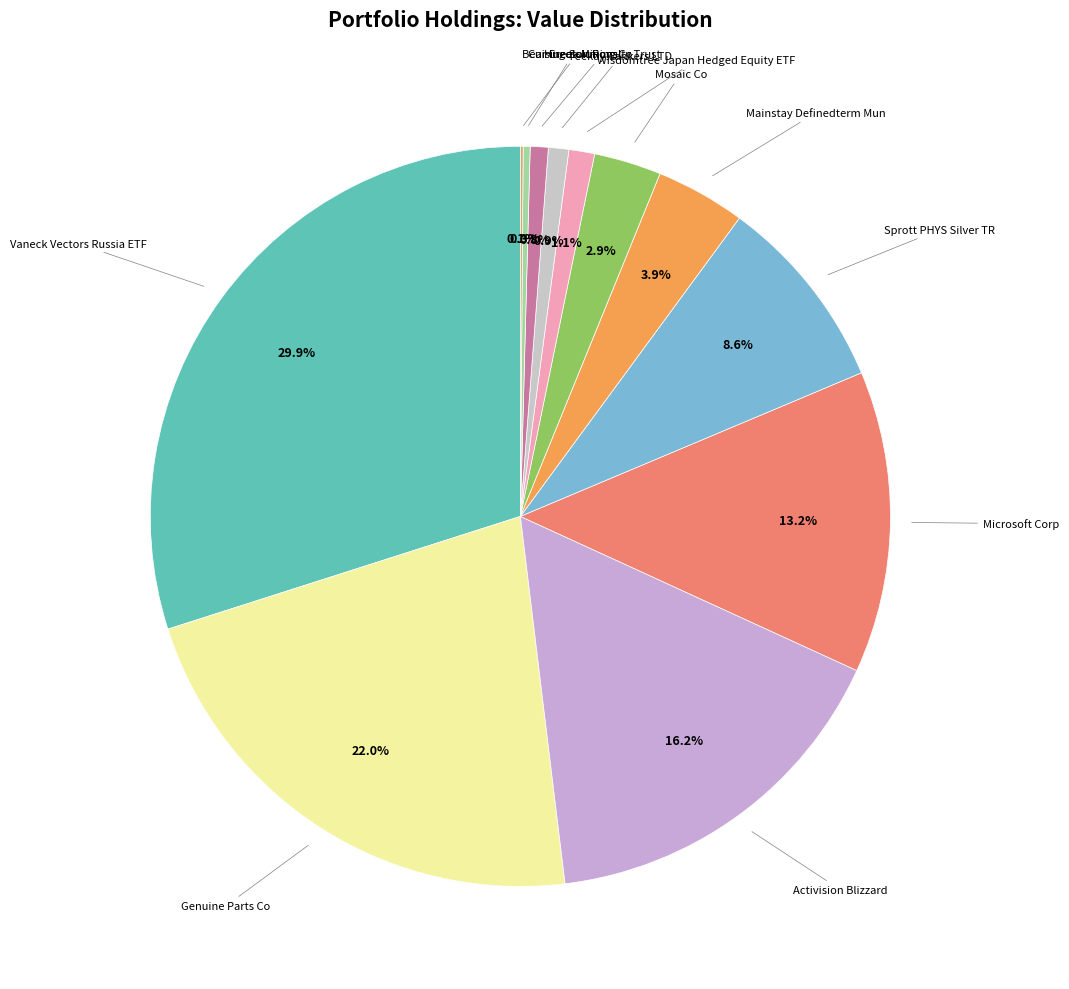

Count the number of slices in the pie.

12